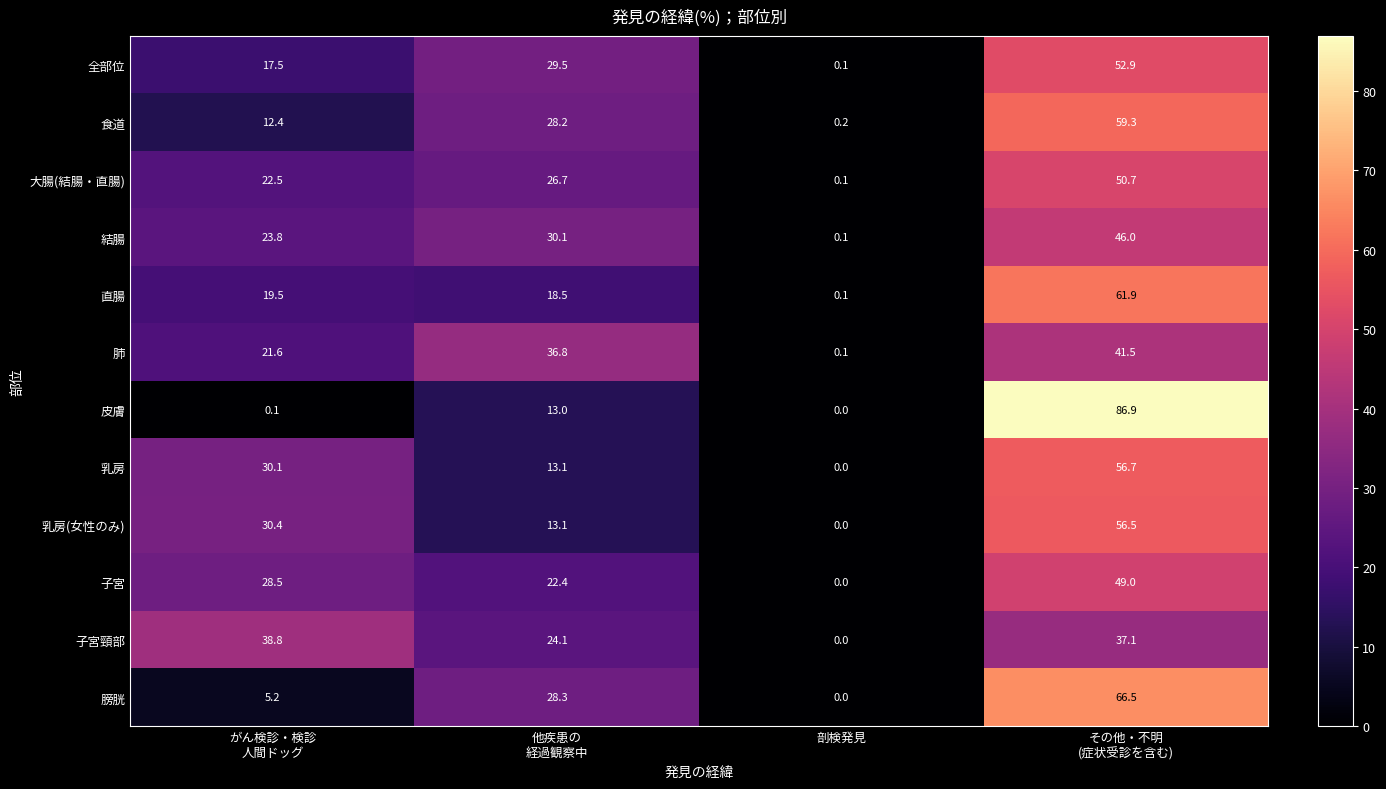

At その他・不明
(症状受診を含む), list the series in order from smallest to largest.

子宮頸部, 肺, 結腸, 子宮, 大腸(結腸・直腸), 全部位, 乳房(女性のみ), 乳房, 食道, 直腸, 膀胱, 皮膚